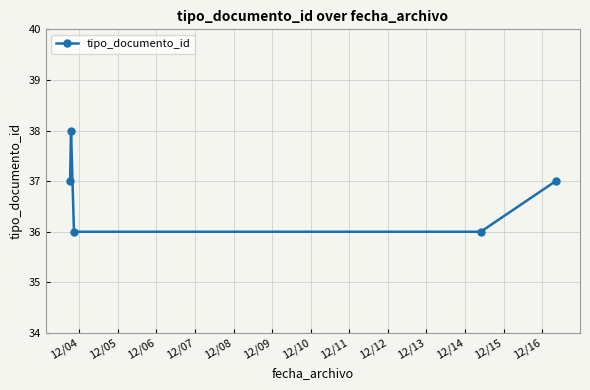

What is the average value?

37